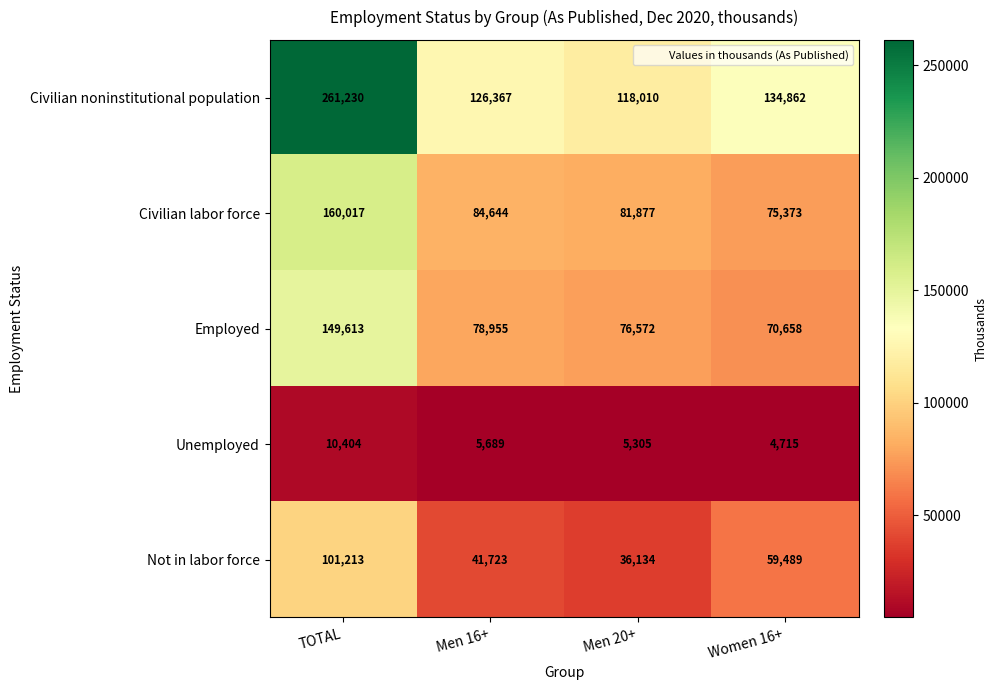

List the series in order of their peak value, highest first.

Civilian noninstitutional population, Civilian labor force, Employed, Not in labor force, Unemployed